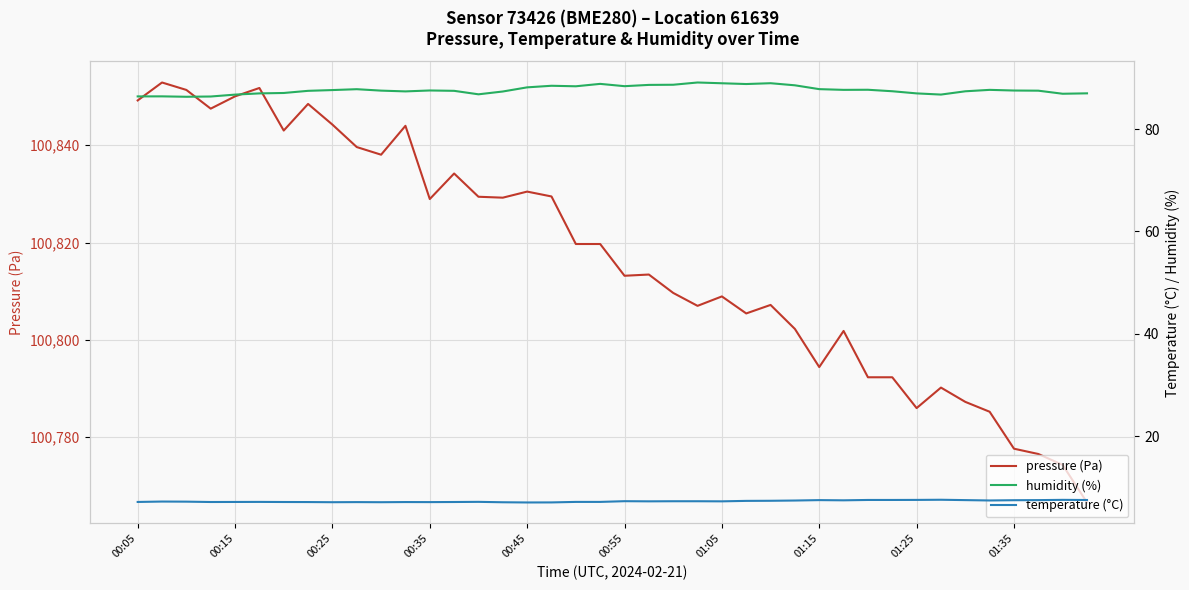

At how many categories does at least one series exceed 20676?

40